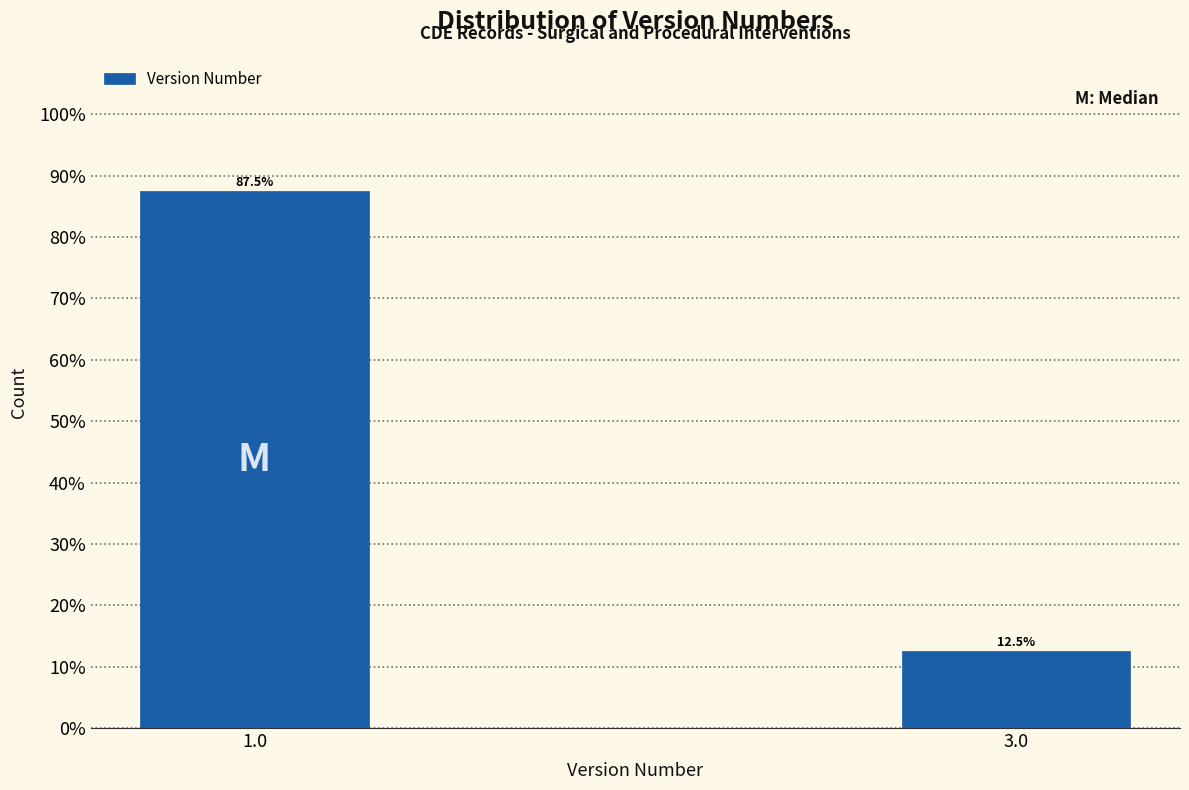

Reading left to right, transcribe all the data shown in this chart.

1.0=87.5	3.0=12.5